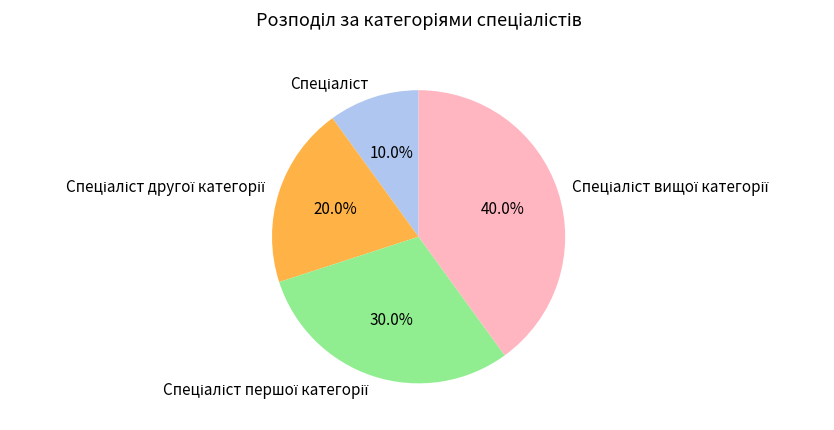

Is there a majority slice in this chart?

No